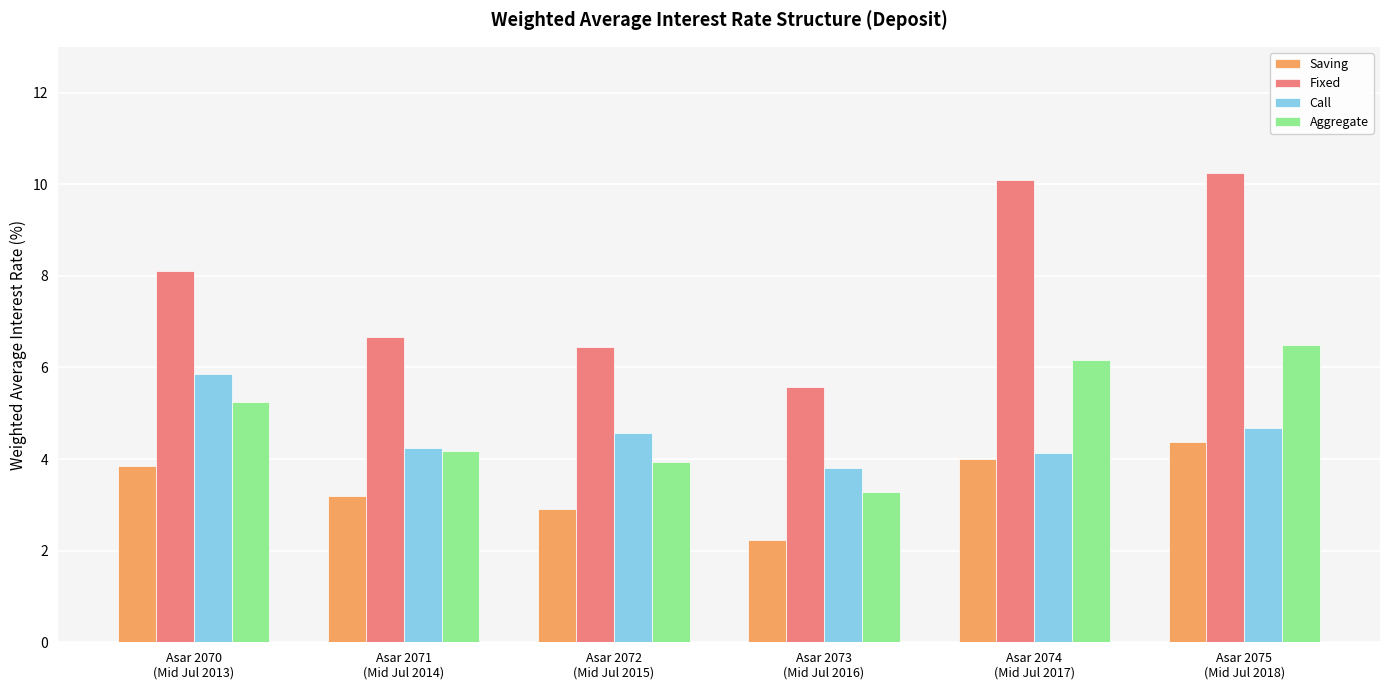

What is the maximum value shown in the chart?

10.2